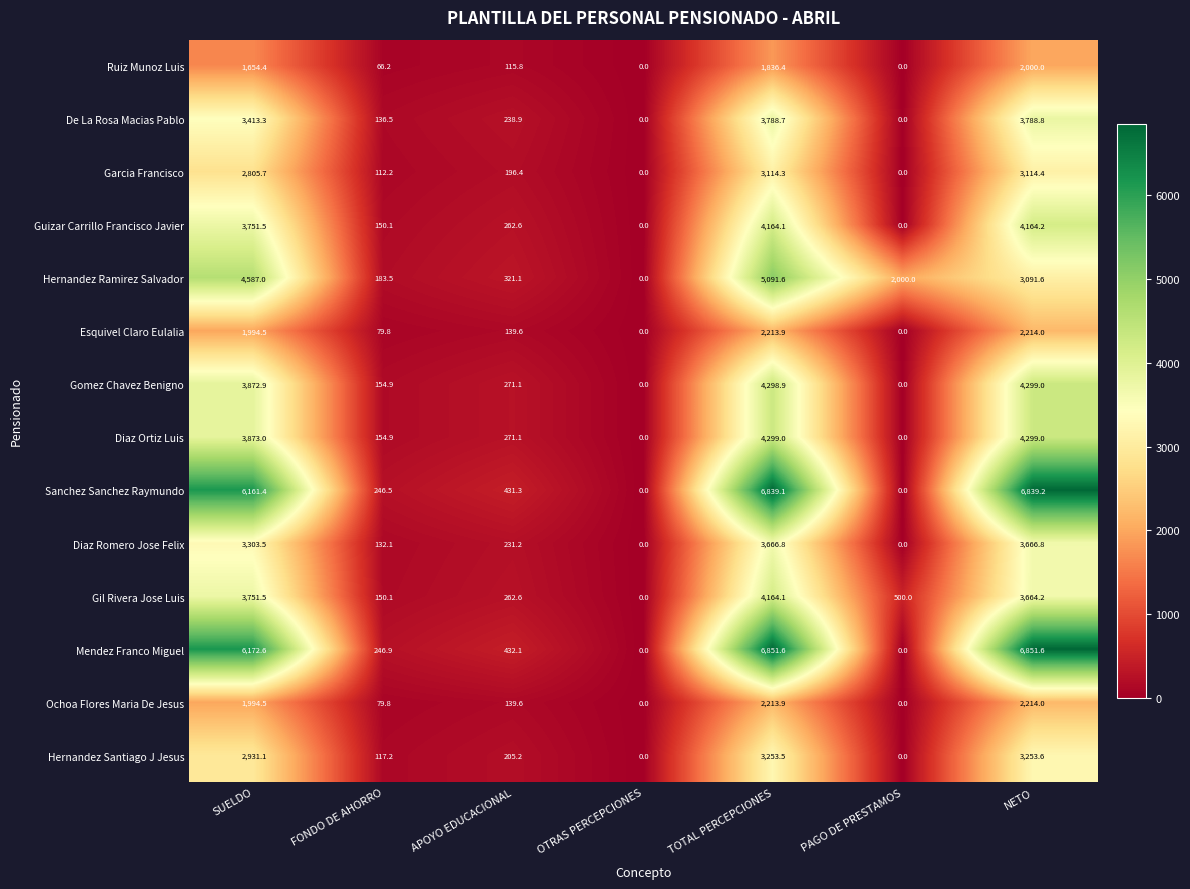

The value of Mendez Franco Miguel at FONDO DE AHORRO is 246.9. True or false?

True